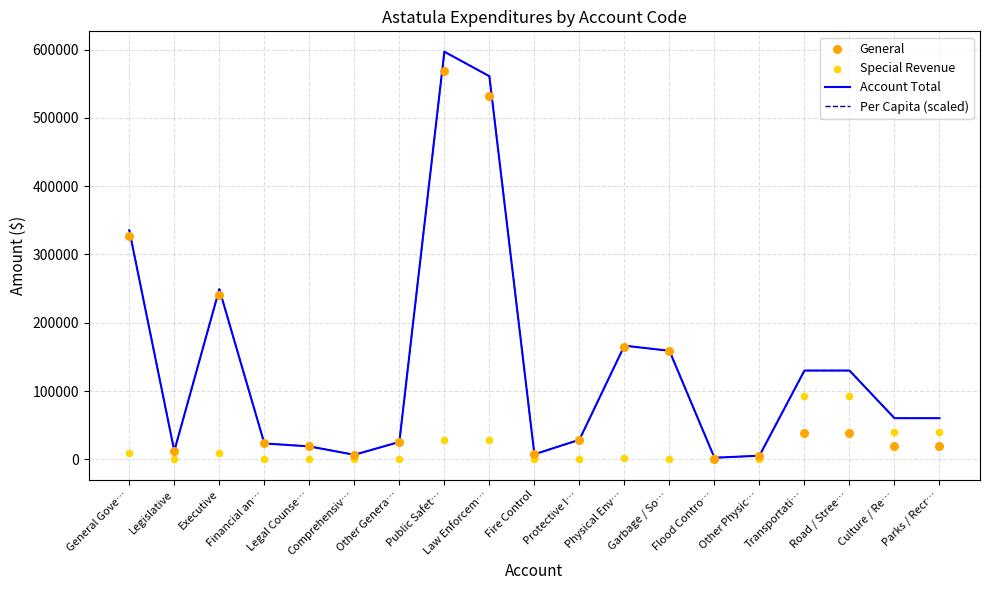

Is the value of Special Revenue at Road / Stree… greater than the value of General at Transportati…?

Yes